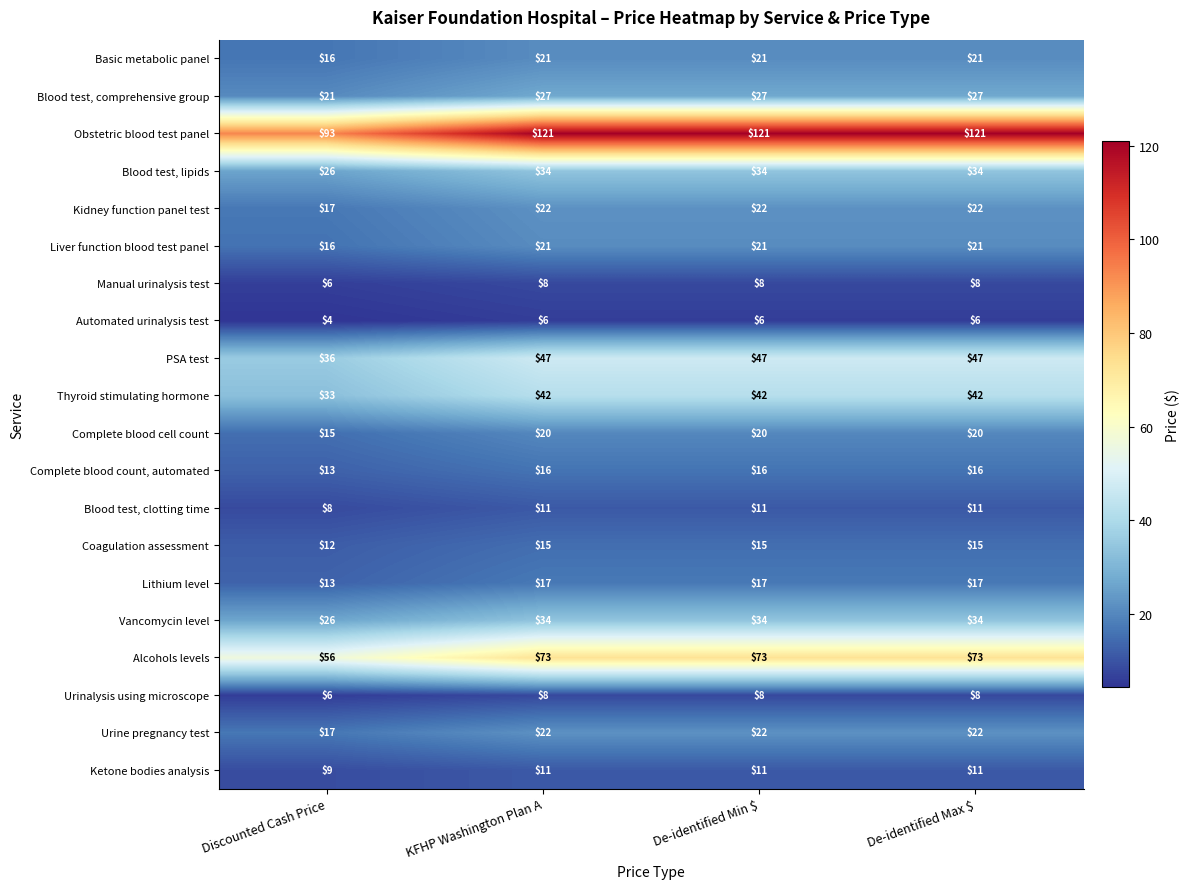

What is the minimum value for Thyroid stimulating hormone?

33